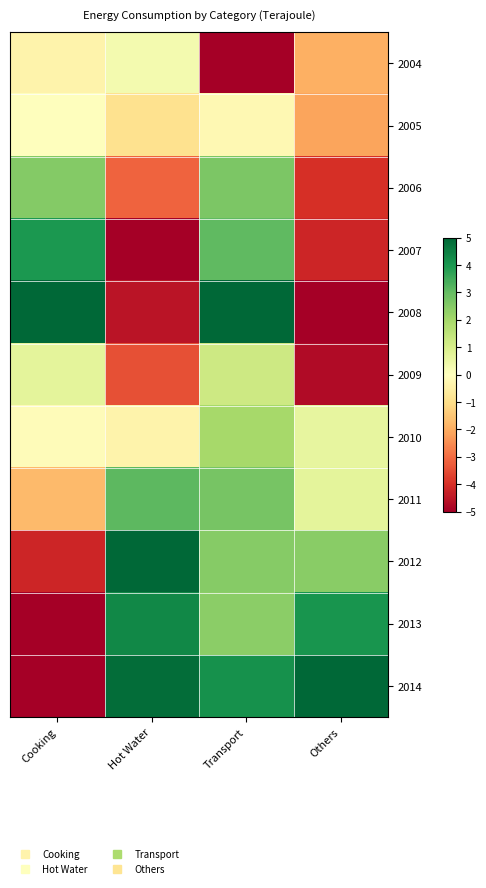

Which label corresponds to the largest value in the chart?

Cooking